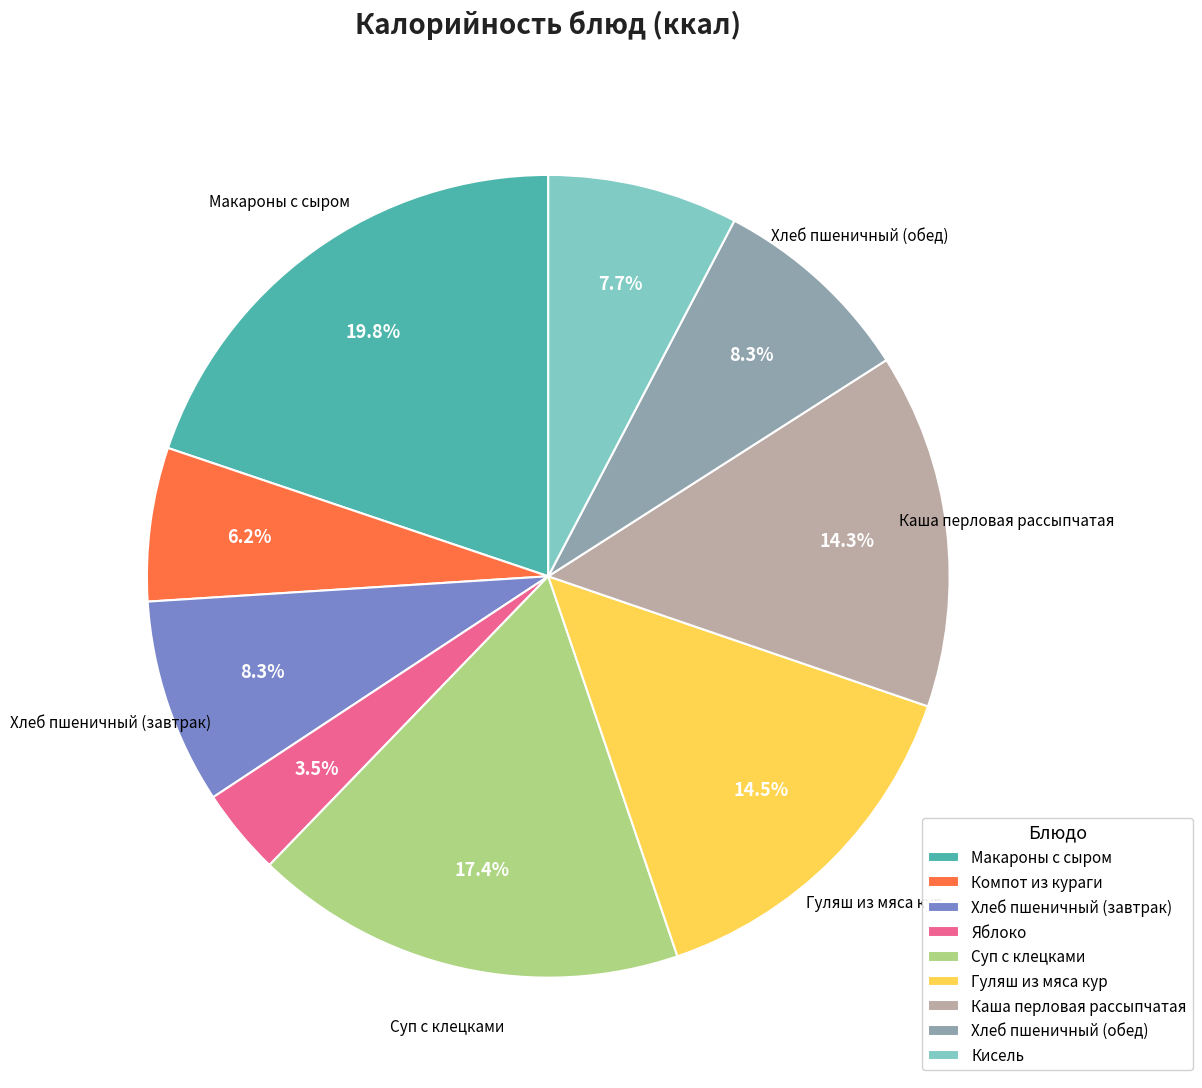

How many slices are in this pie chart?

9